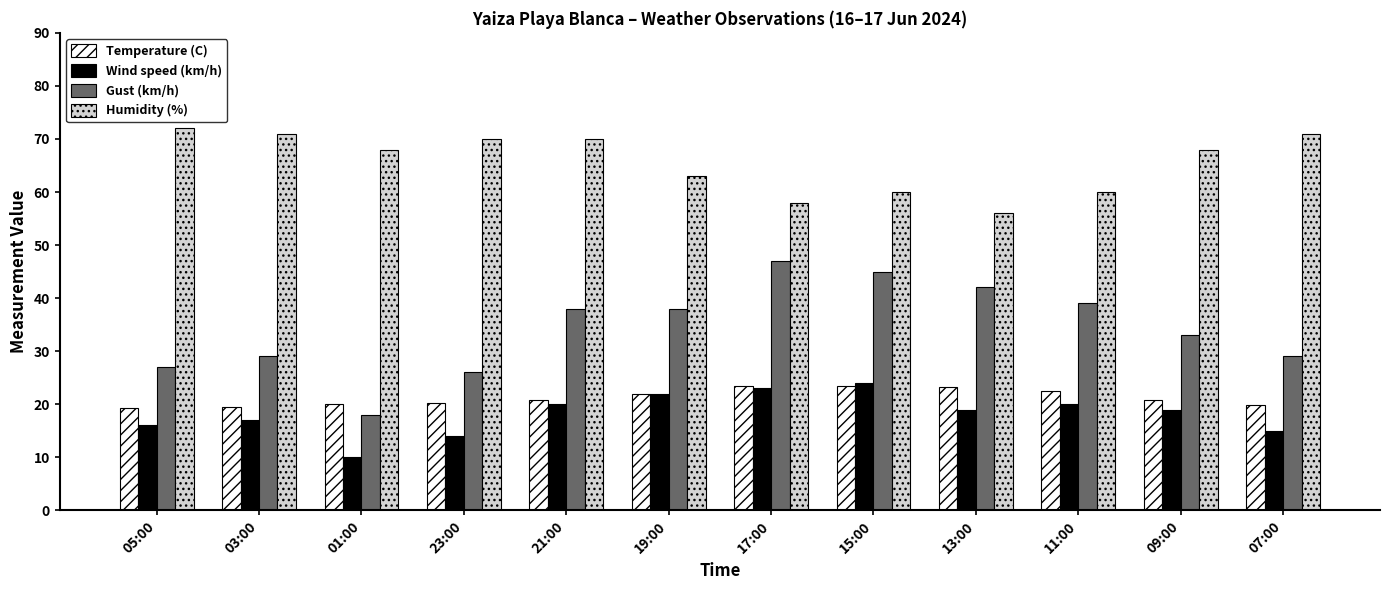

What is the greatest value displayed?

72.0